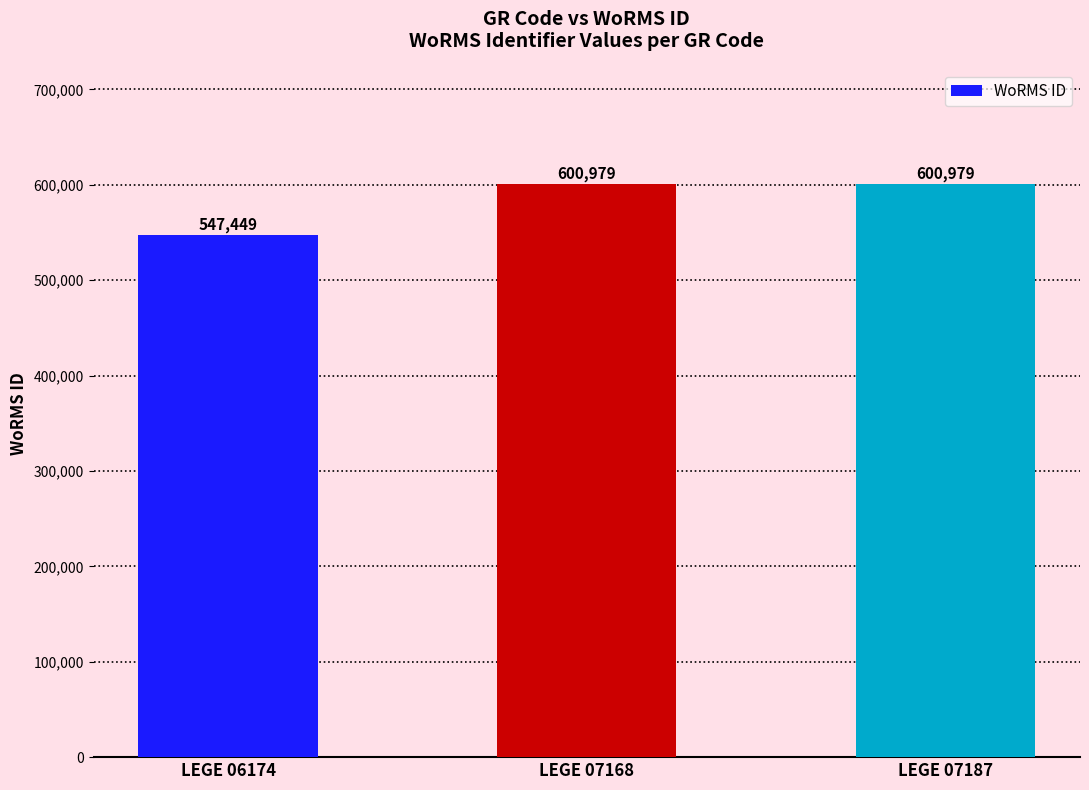

What is the difference between the values at LEGE 07187 and LEGE 06174?

53530